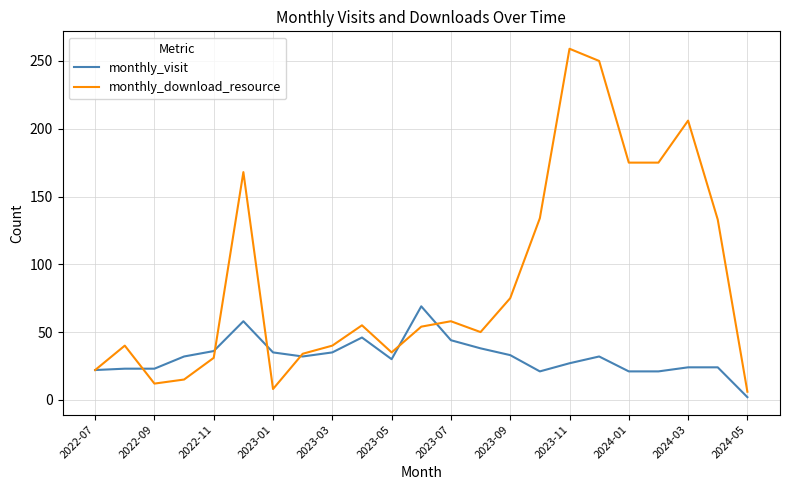

What is the greatest value displayed?

259